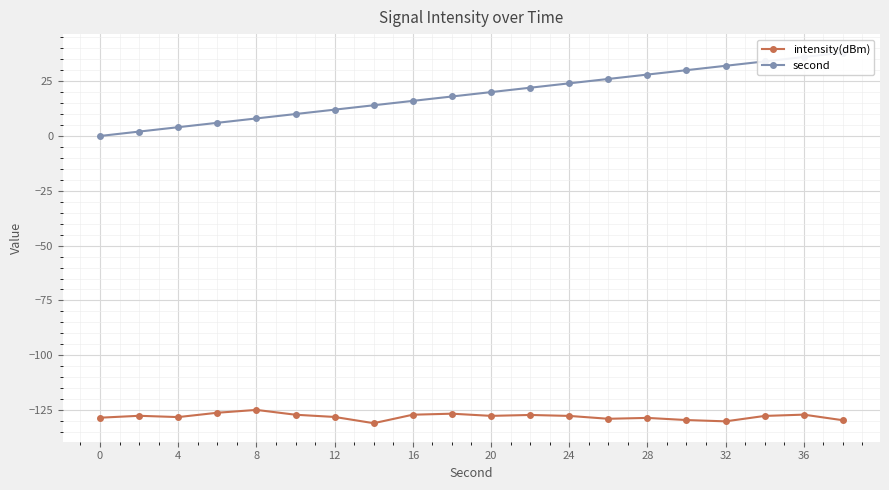

True or false: intensity(dBm) has a value of -127.7 at 24.

True